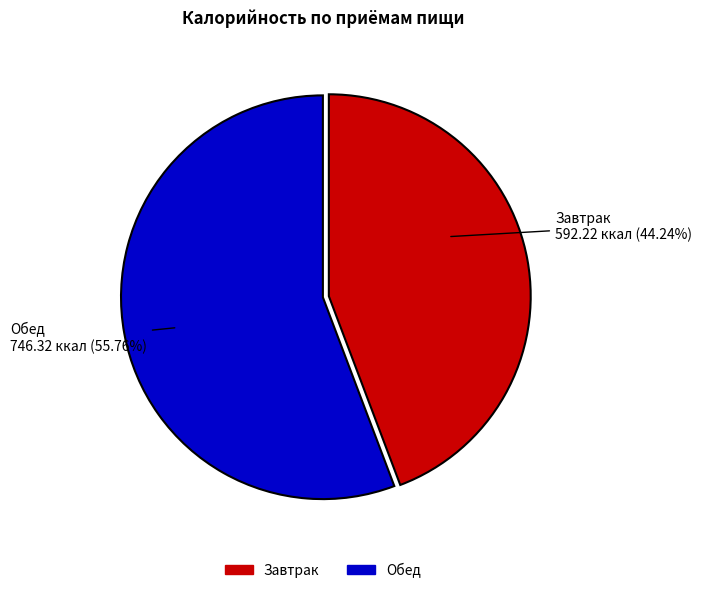

True or false: Завтрак accounts for 30% of the total.

False